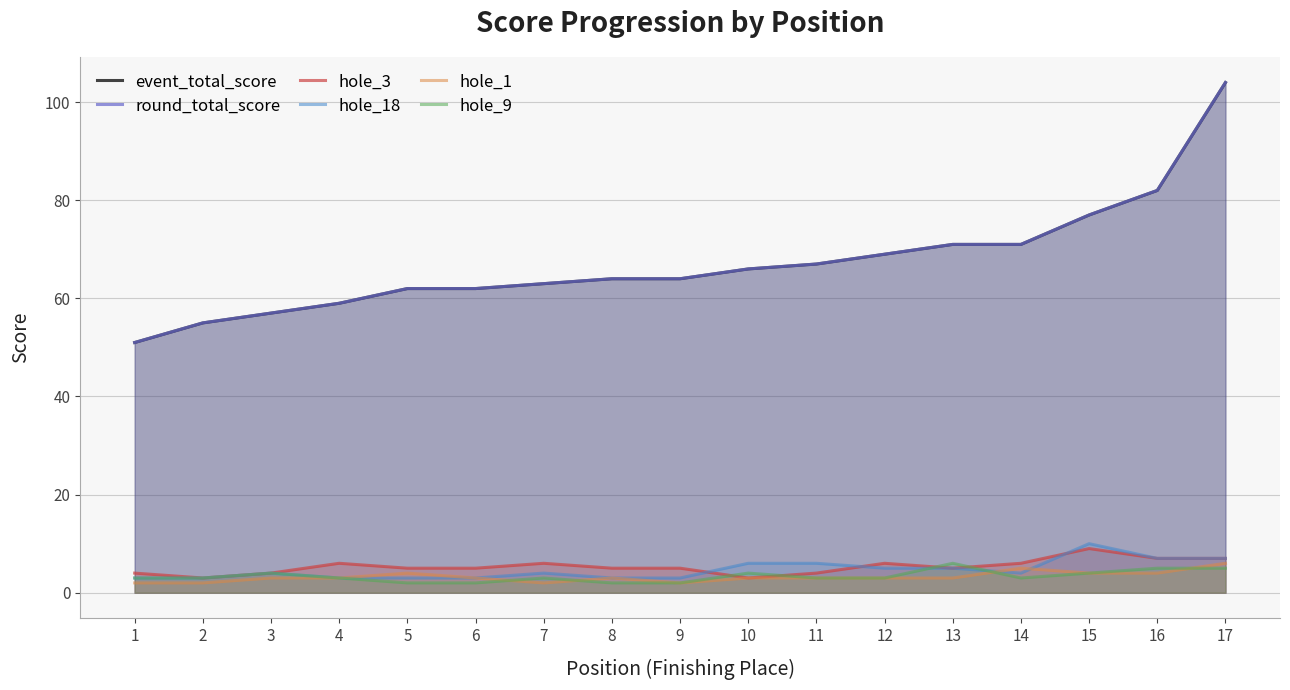

How many lines are shown in the chart?

6